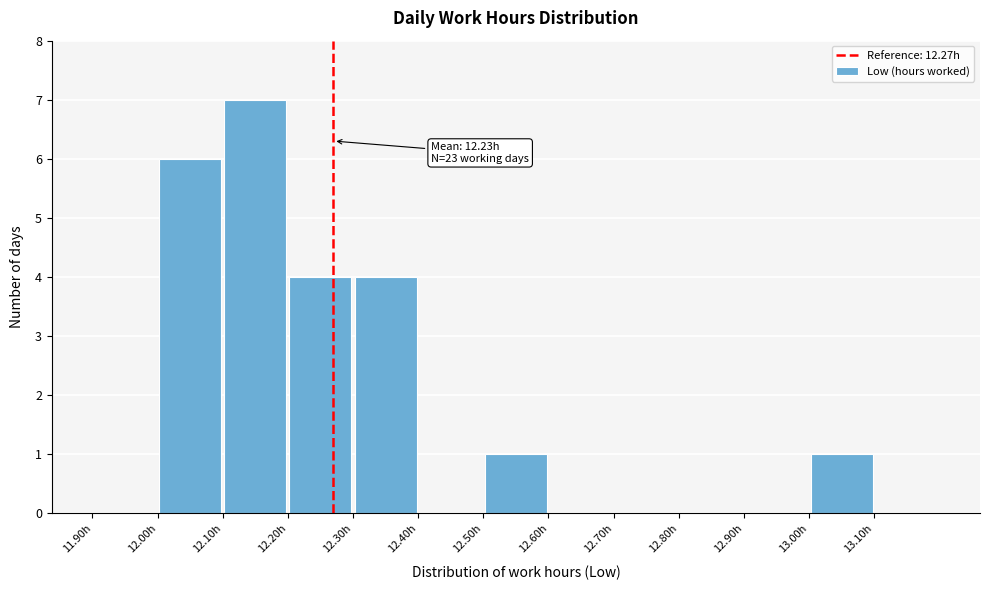

Over which range of the x-axis is the bar tallest?

12.1 to 12.2